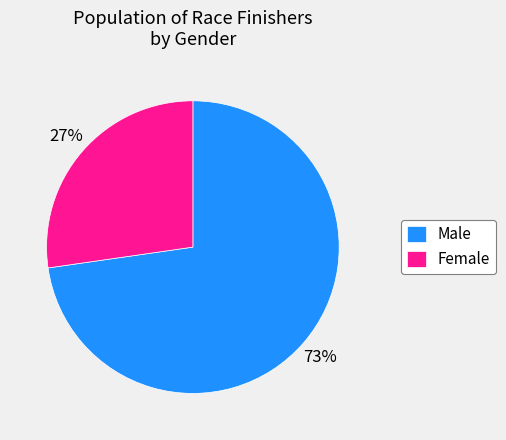

Is there any slice that represents more than half of the pie?

Yes